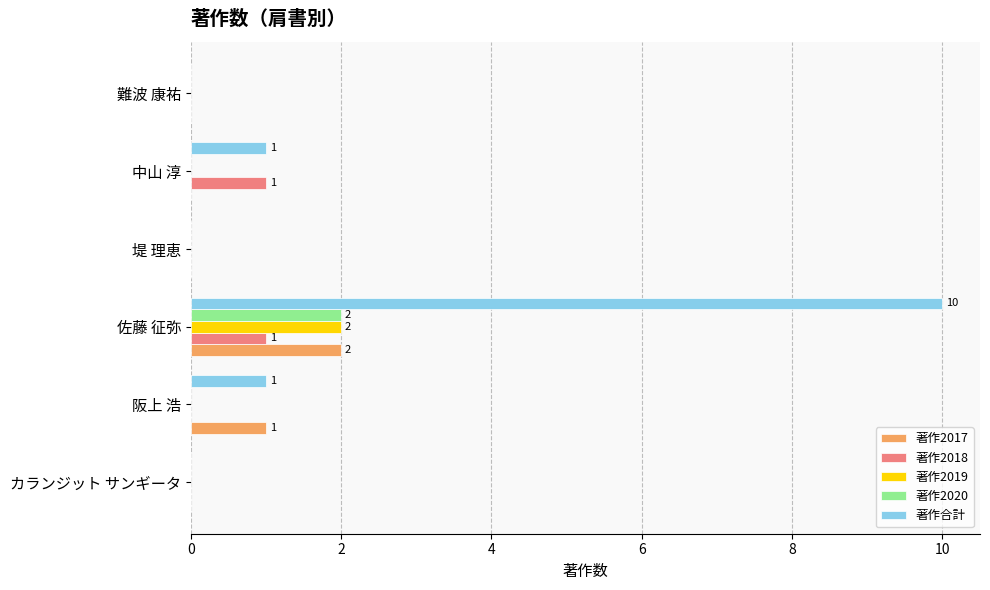

Is it true that 著作2019 equals 1 at カランジット サンギータ?

False